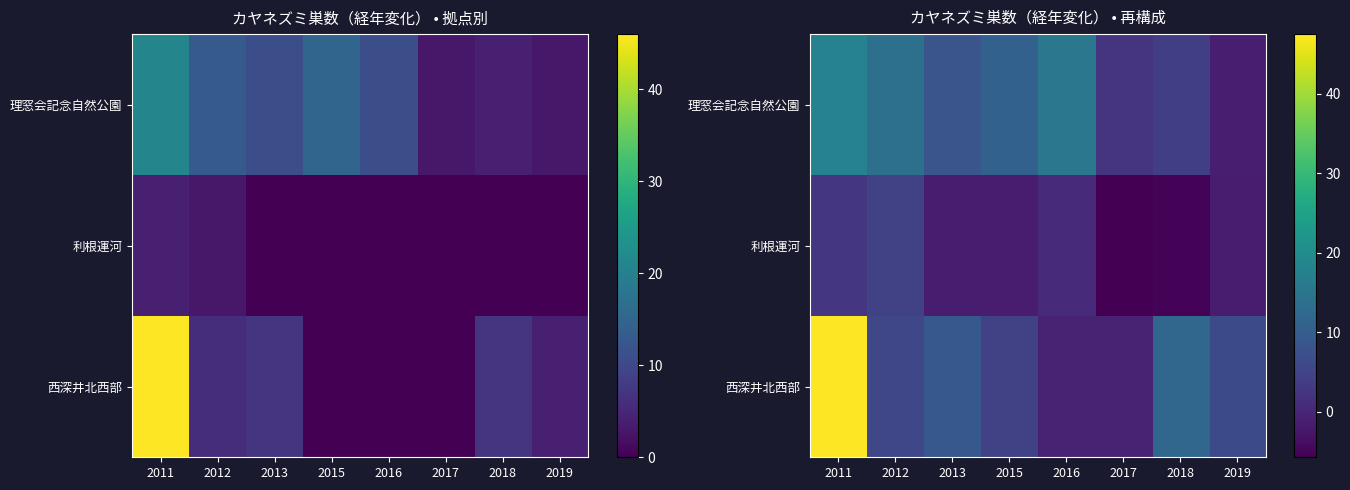

At which label does 西深井北西部 reach its peak?

2011